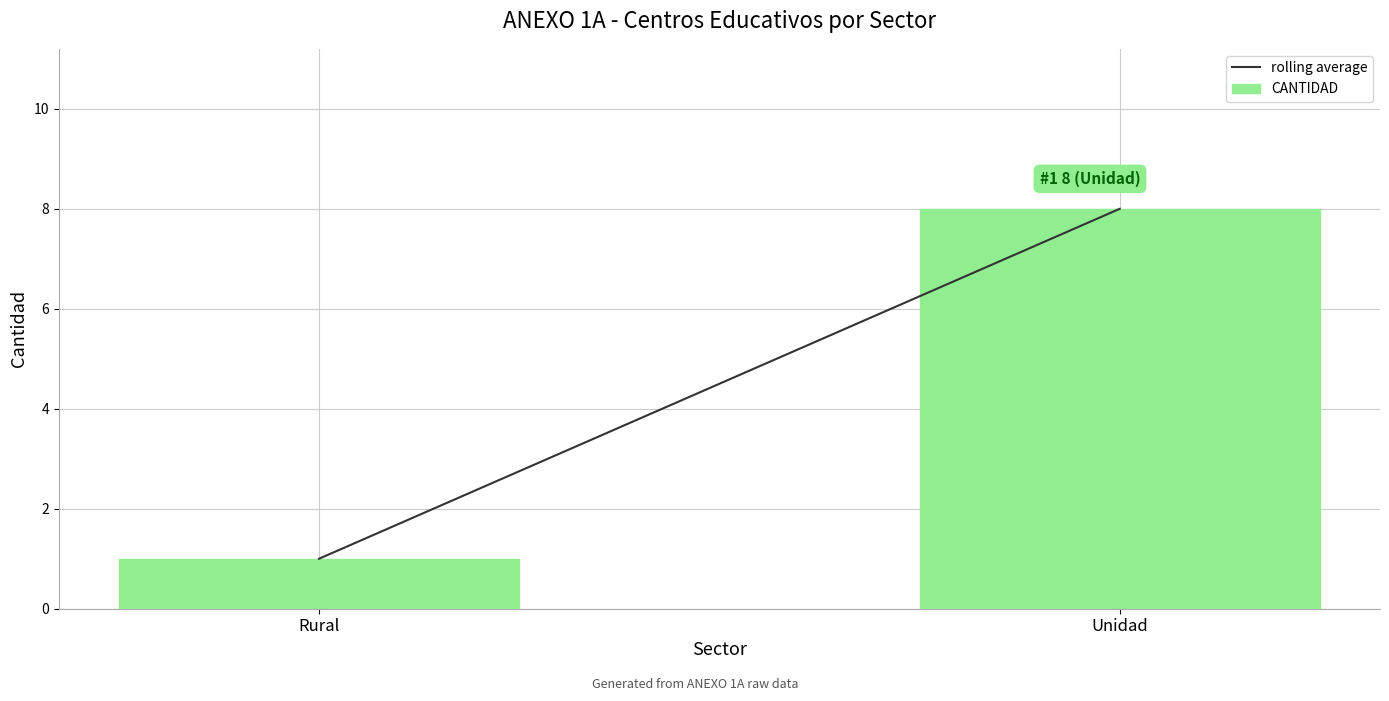

At which category does the chart reach its minimum across all series?

Rural